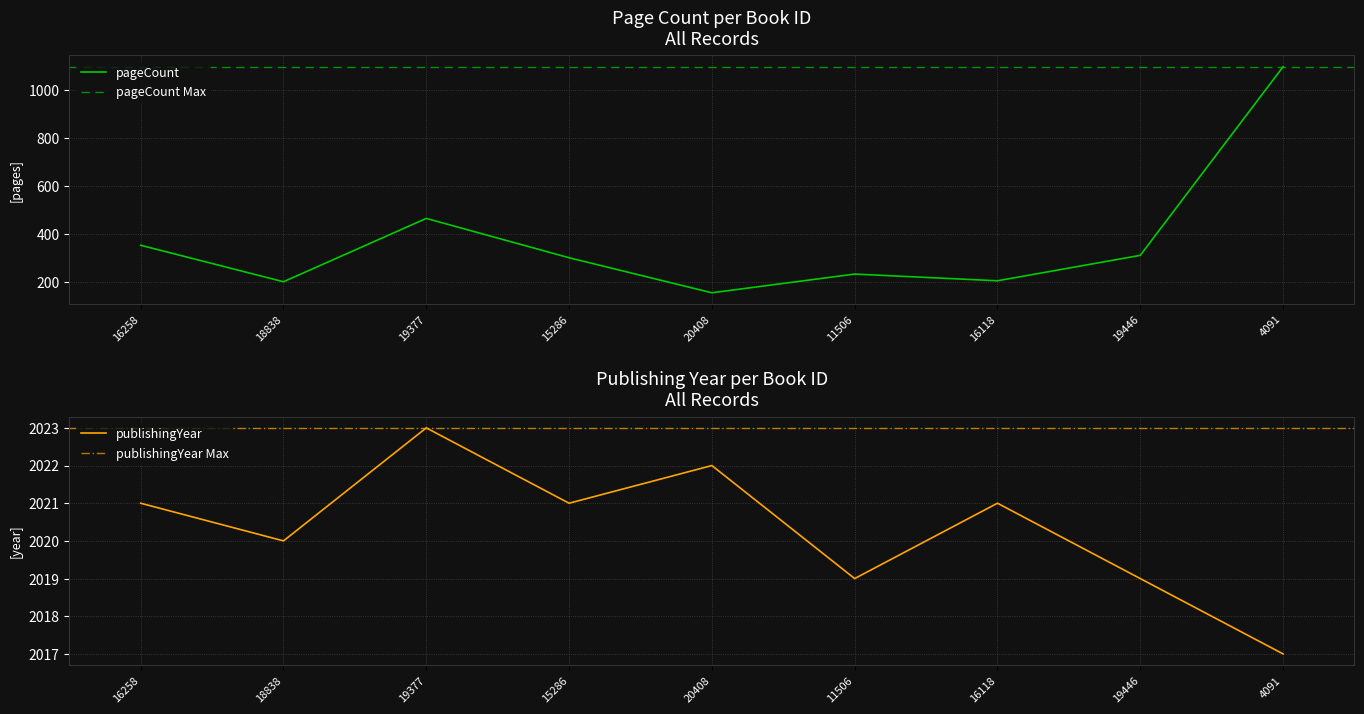

The publishingYear series shows 985 at 16258. True or false?

False